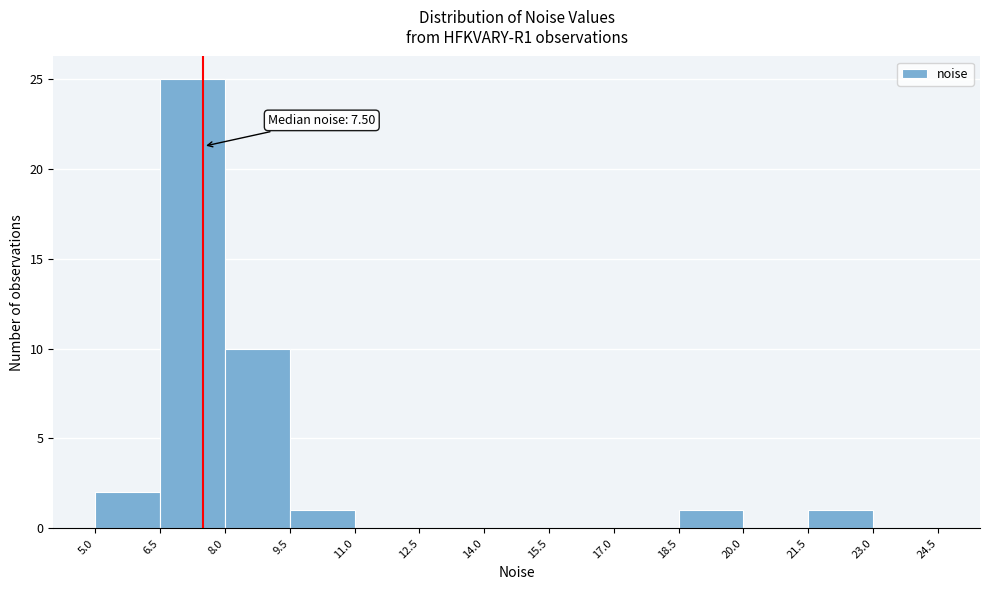

Over which range of the x-axis is the bar tallest?

6.5 to 8.0